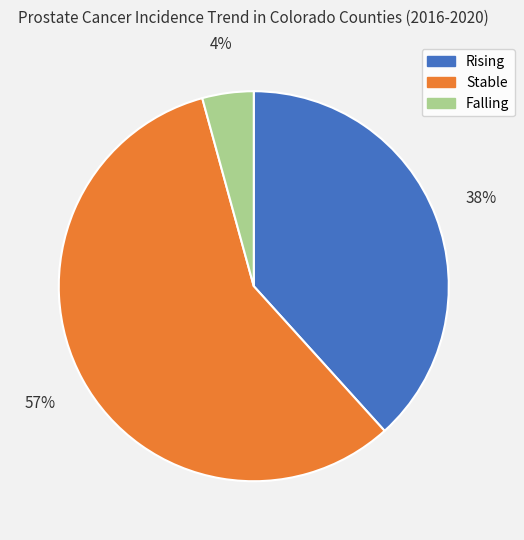

Do Falling and Stable together represent more than half of the pie?

Yes